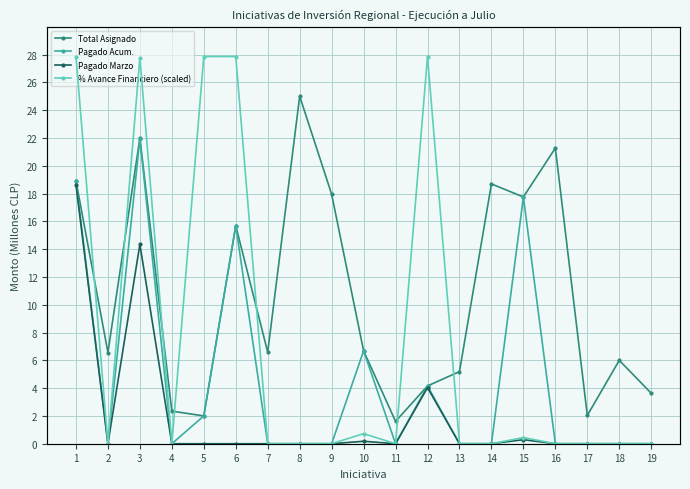

What is the highest value of the % Avance Financiero (scaled) series?

13.0